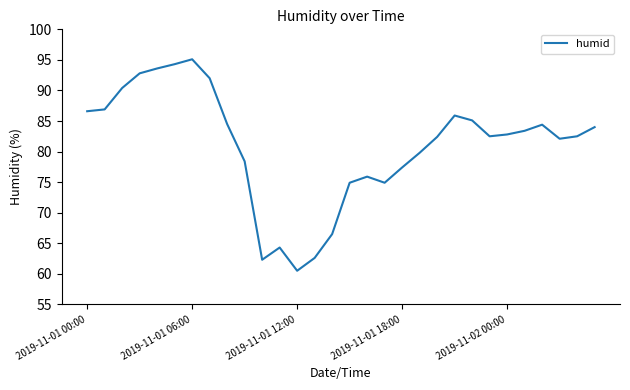

What is the smallest value displayed?

60.5